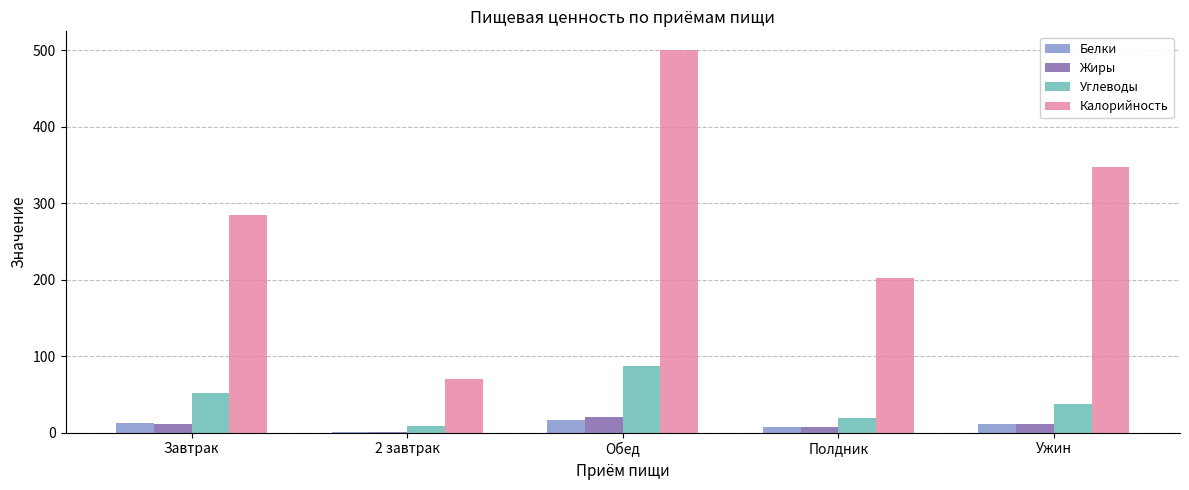

What is the approximate value of Жиры at Завтрак?

11.7